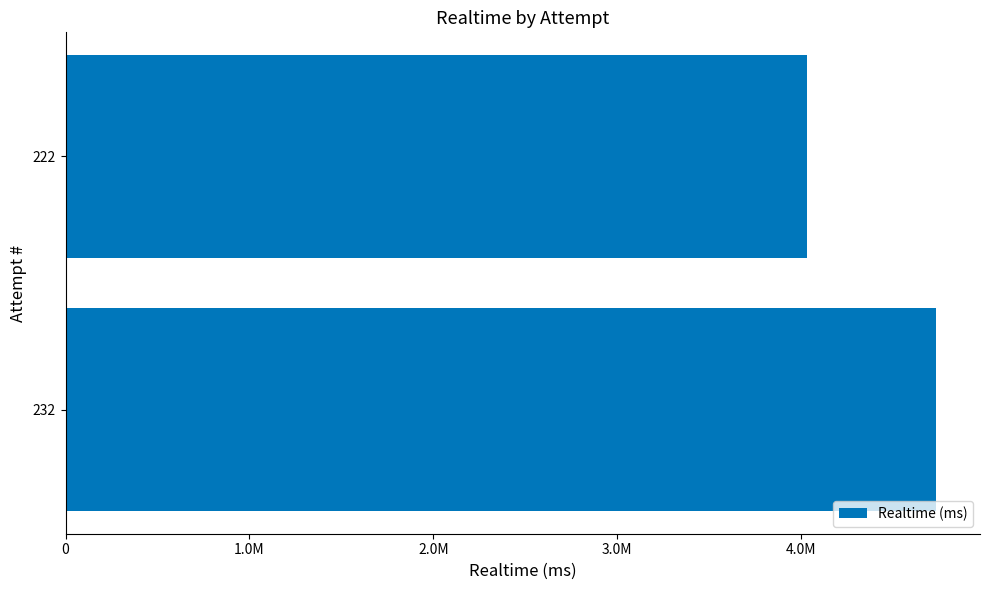

List the labels in order of value, largest first.

232, 222